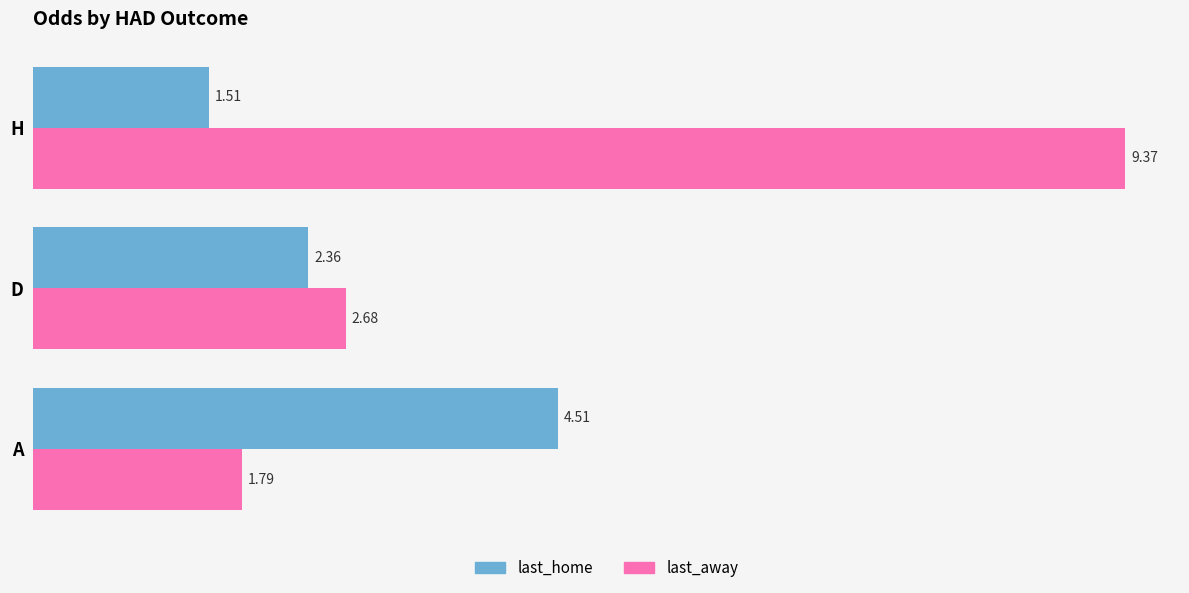

At A, list the series in order from largest to smallest.

last_home, last_away